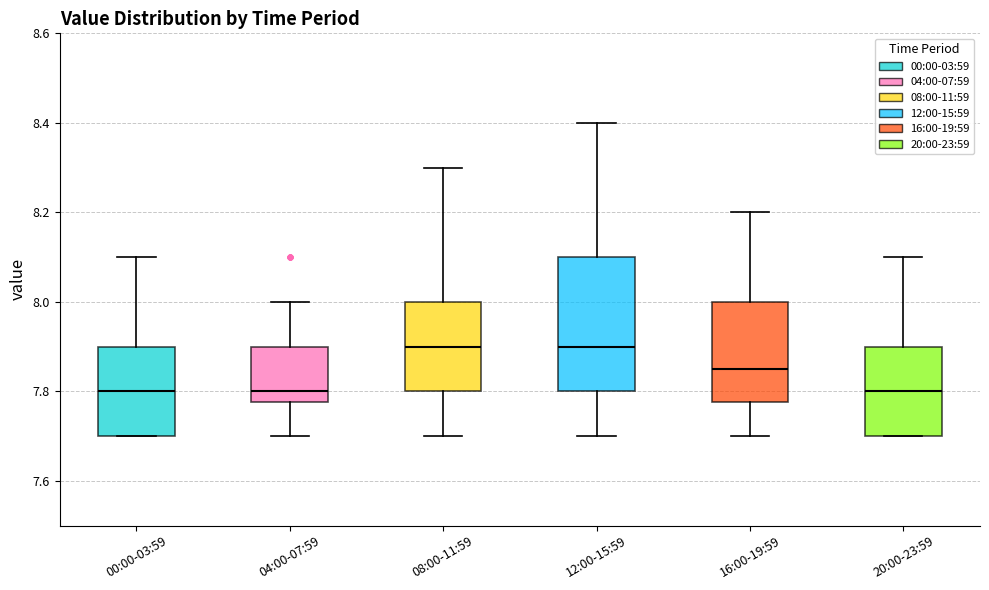

Where is the lower edge of the box for 12:00-15:59 on the y-axis? The values are not printed on the chart, so give them approximately, as read against the axis.

7.80